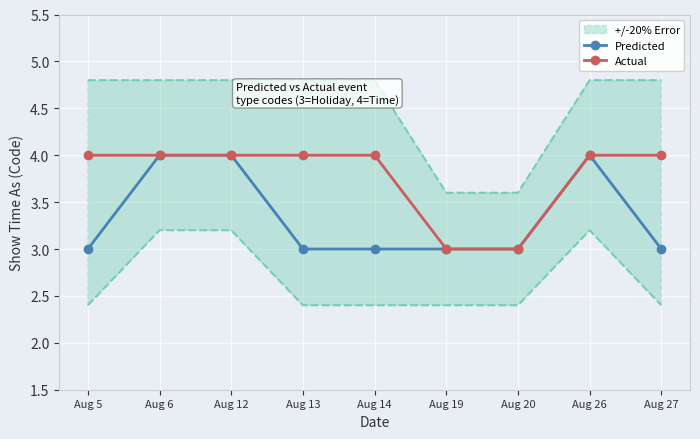

What is the minimum value shown in the chart?

3